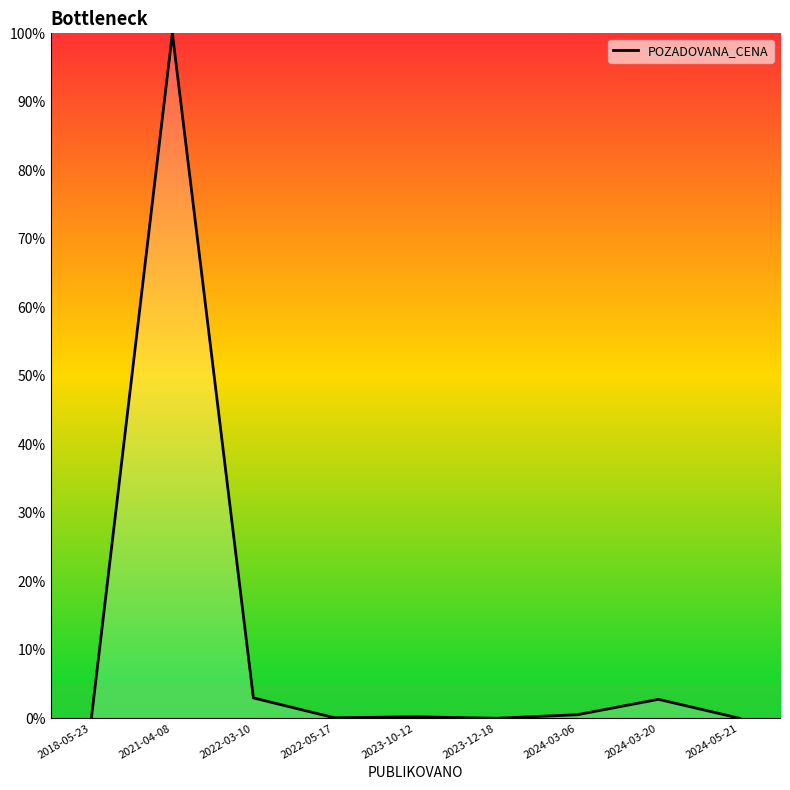

Is this an area chart (filled region under the line)?

No